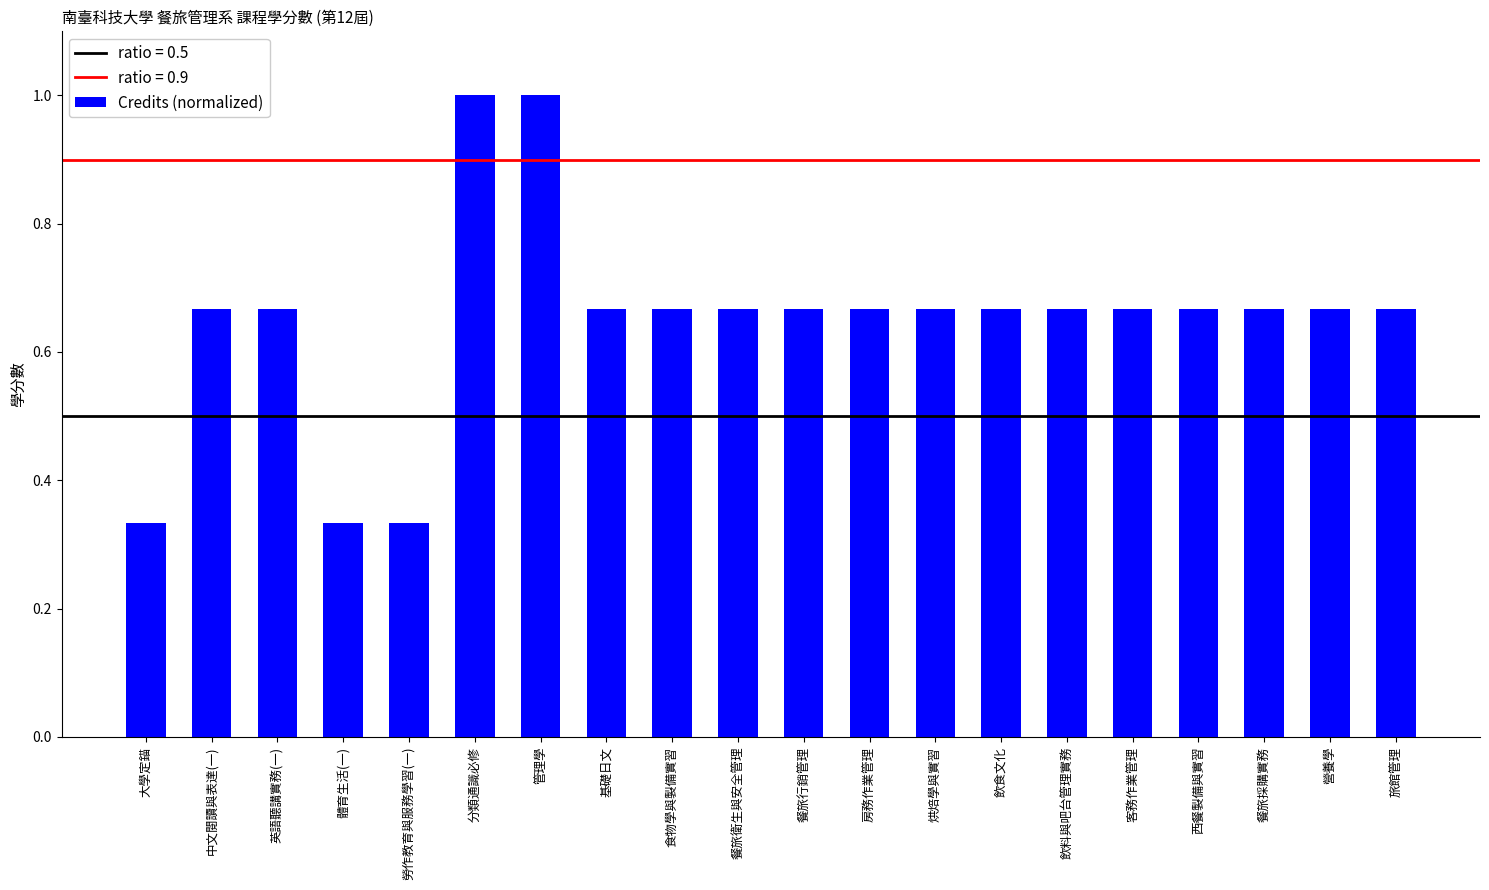

What is the sum of the values at 勞作教育與服務學習(一) and 客務作業管理?

1.0